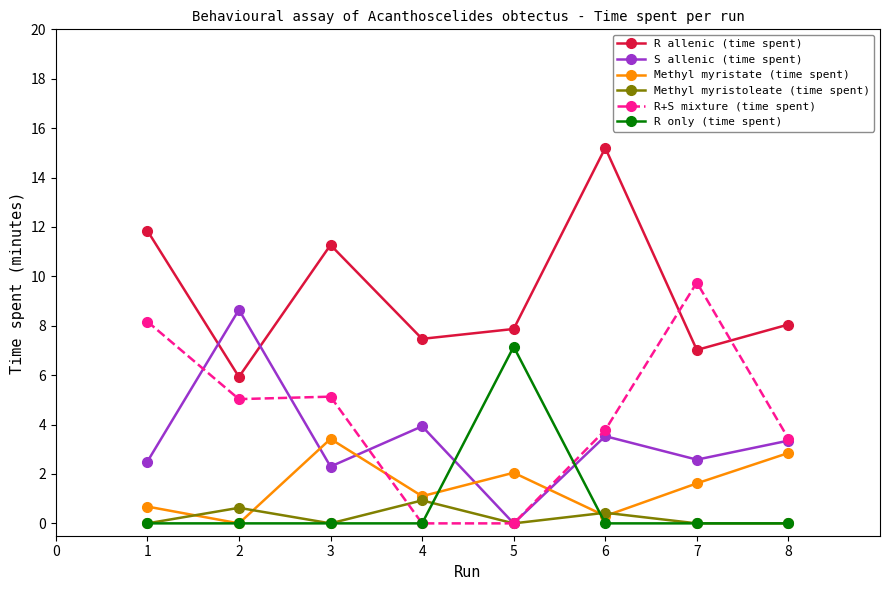

Rank the series by their maximum value, from lowest to highest.

Methyl myristoleate (time spent), Methyl myristate (time spent), R only (time spent), S allenic (time spent), R+S mixture (time spent), R allenic (time spent)